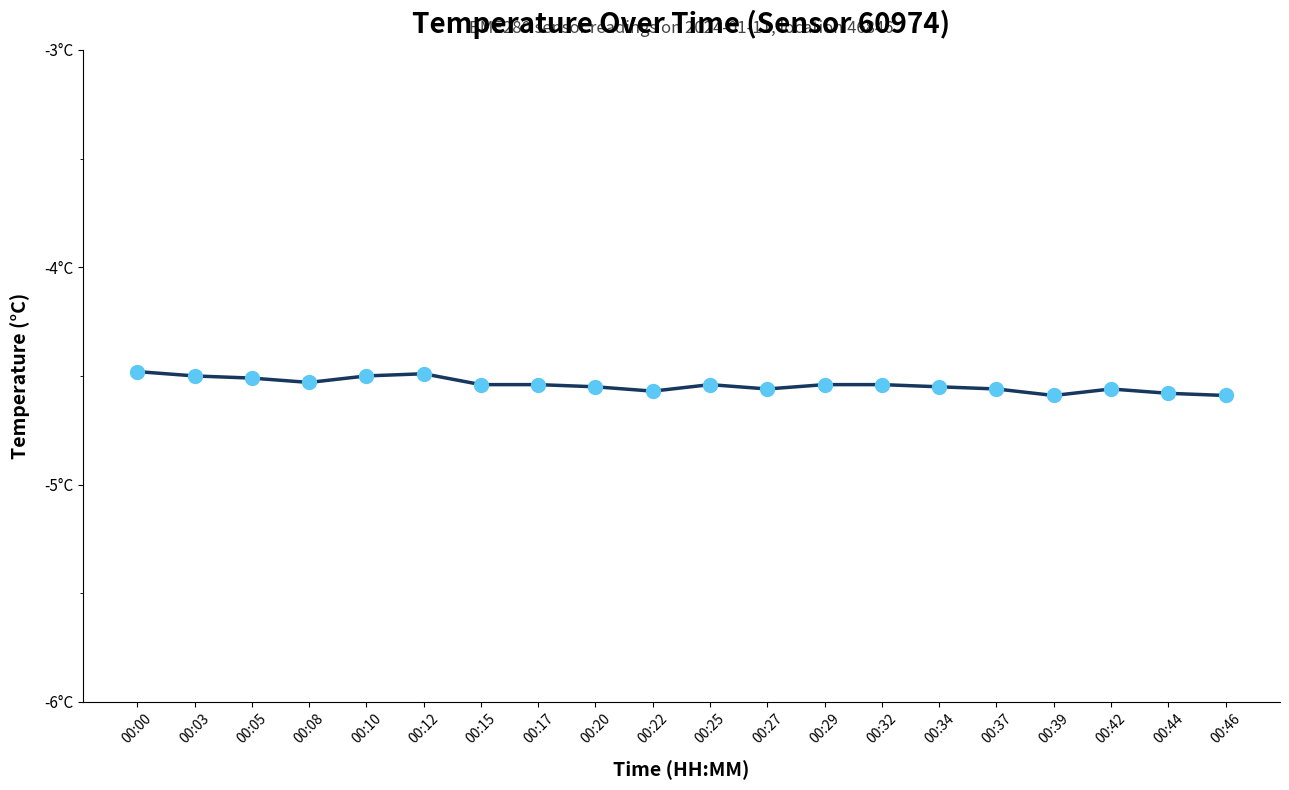

Is this an area chart (filled region under the line)?

No